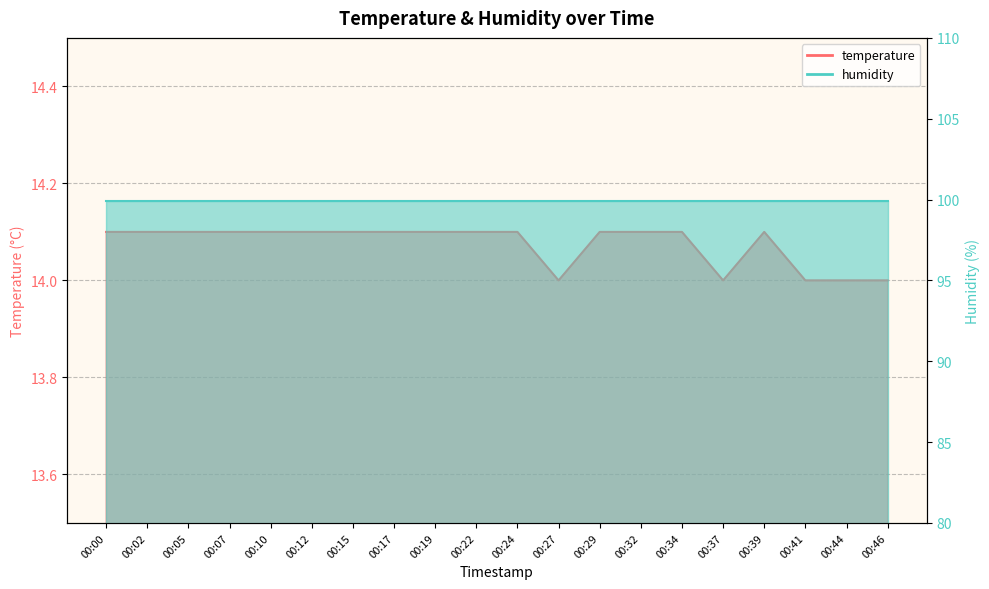

Which has a higher value, 00:34 or 00:44?

00:34